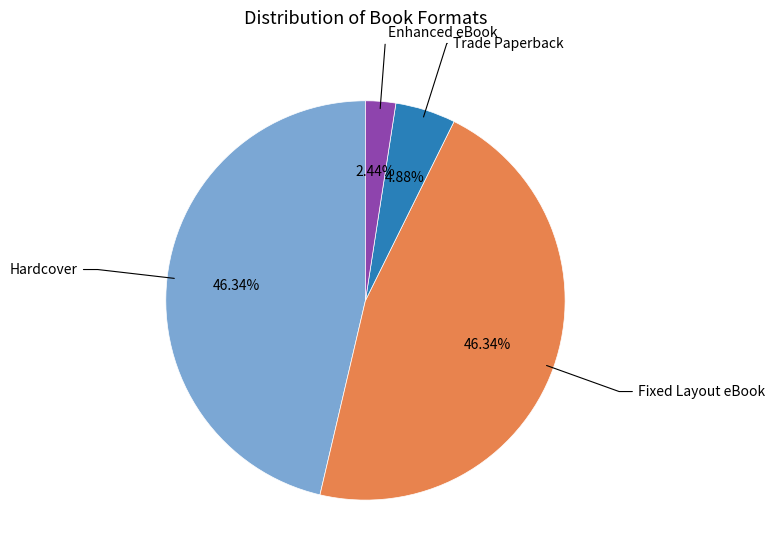

Is Trade Paperback the majority of the pie?

No